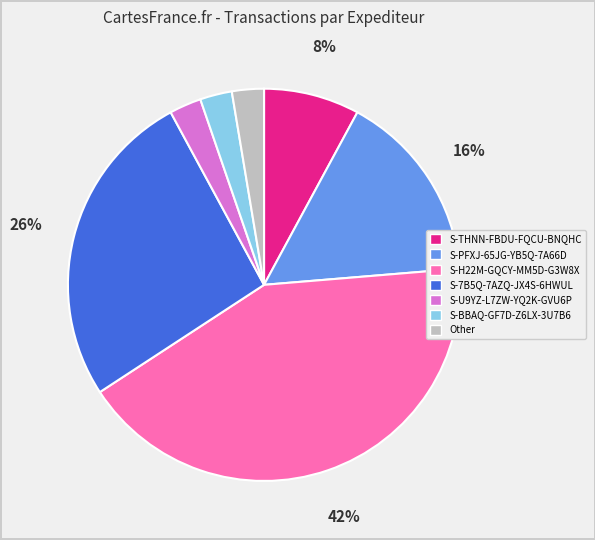

To the nearest percent, what is the difference between the S-THNN-FBDU-FQCU-BNQHC and Other slice percentages?

5%